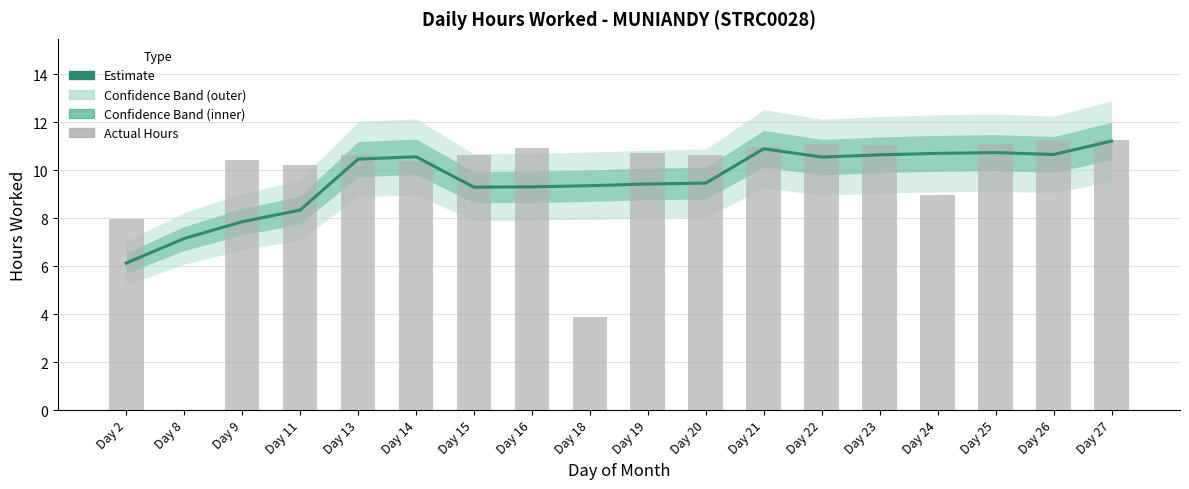

At Day 15, list the series in order from smallest to largest.

Estimate, Actual Hours